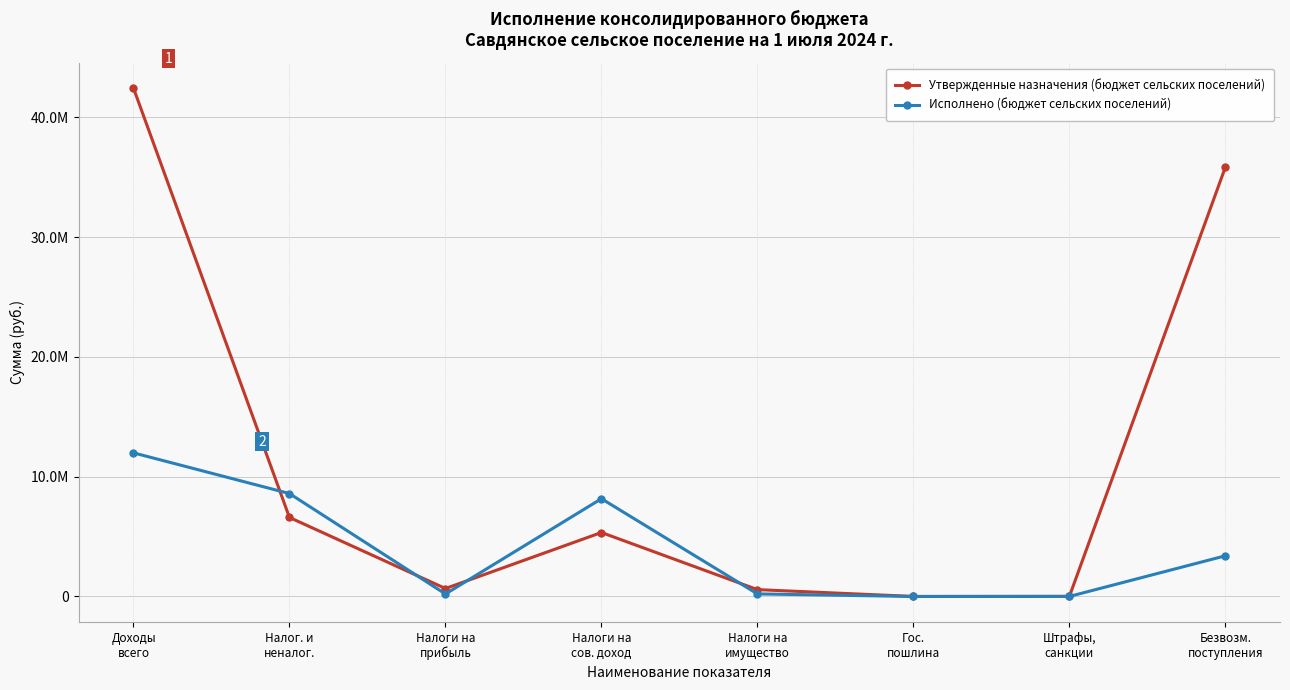

What are all the series names shown in the legend?

Утвержденные назначения (бюджет сельских поселений), Исполнено (бюджет сельских поселений)